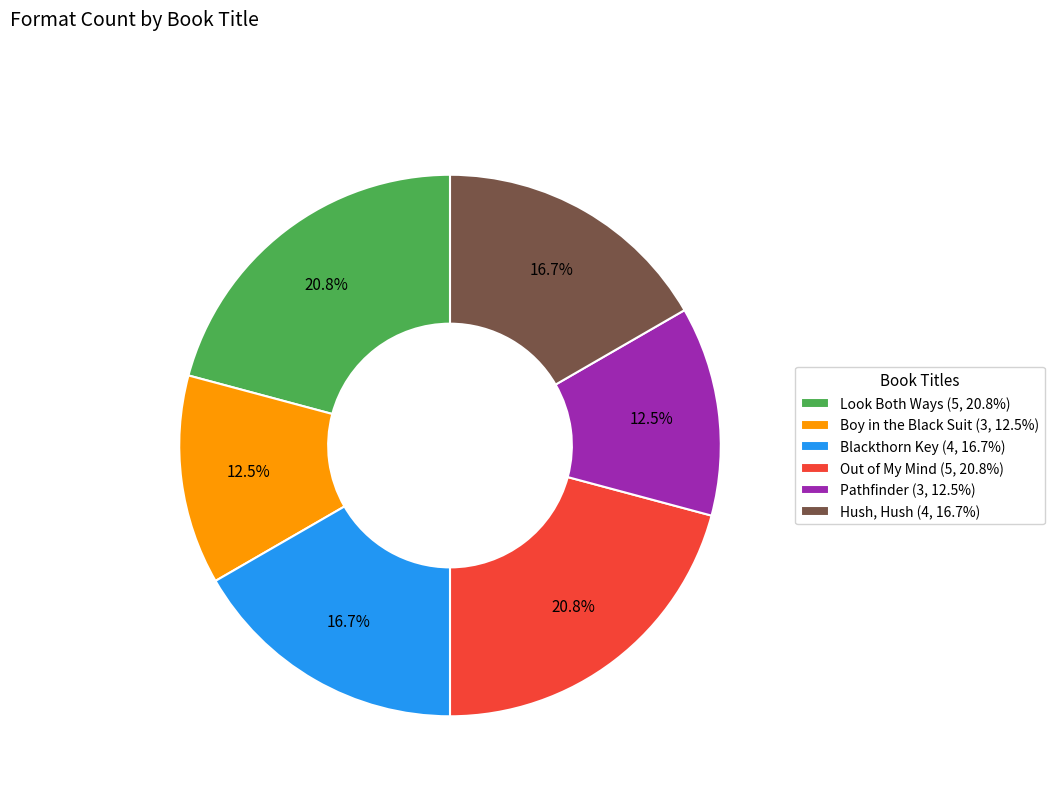

Count the number of slices in the pie.

6